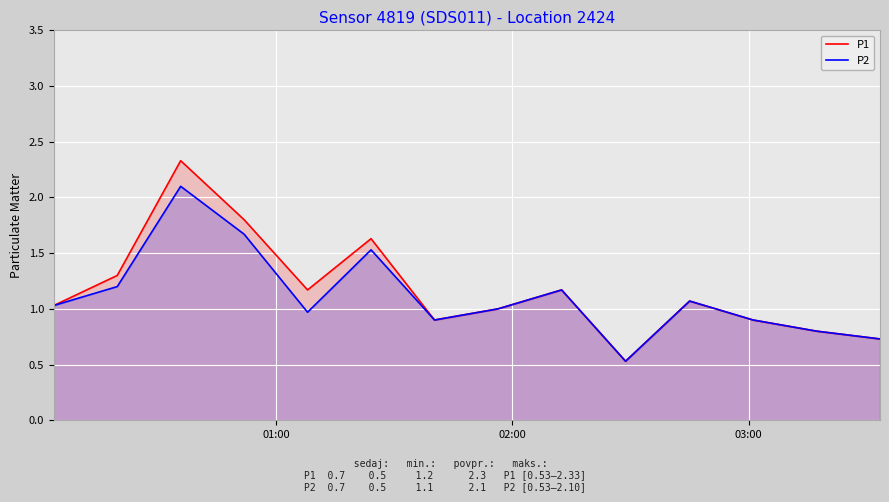

How many interior local peaks does the P2 series have?

4